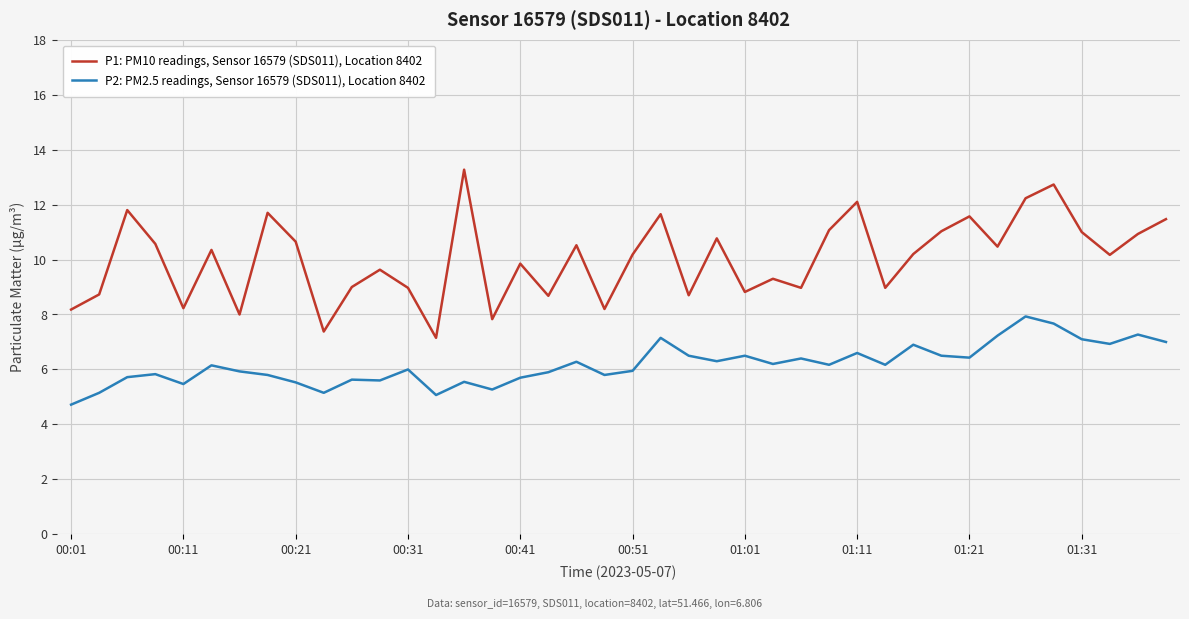

What is the difference between the second highest and minimum values in the P1: PM10 readings, Sensor 16579 (SDS011), Location 8402 series?

5.6